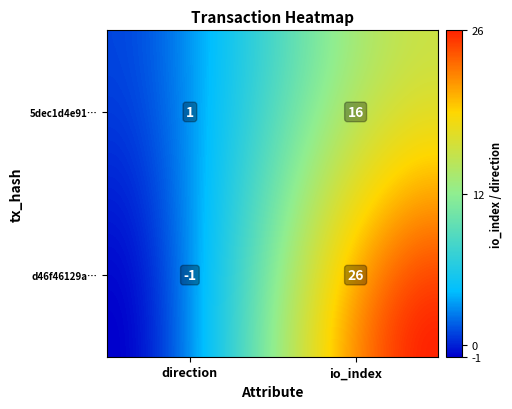

How many values in d46f46129aaa7c9f1d708e6db60d1bd8c411303 are below zero?

1